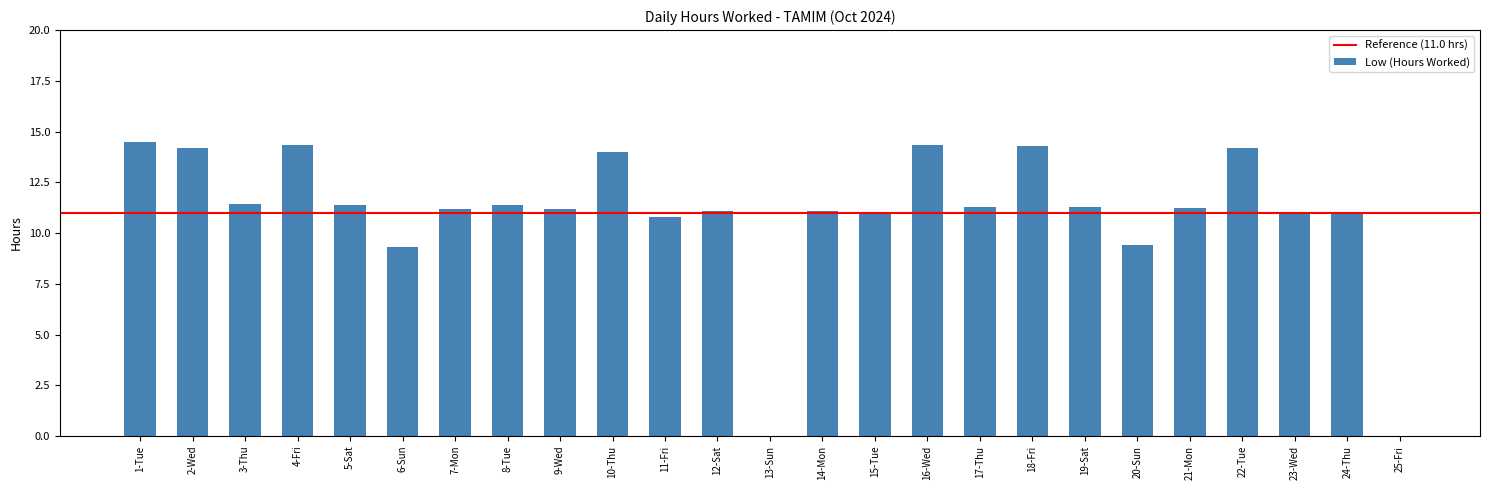

True or false: the data shows 9.4 at 20-Sun.

True